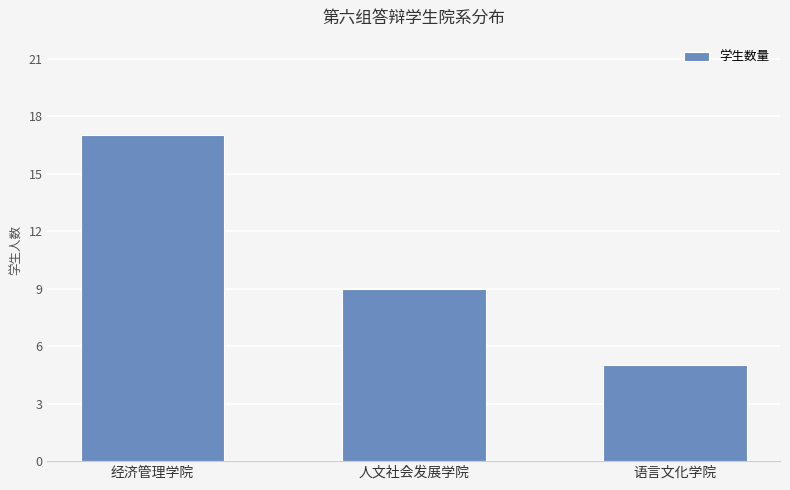

True or false: the data shows 5 at 人文社会发展学院.

False